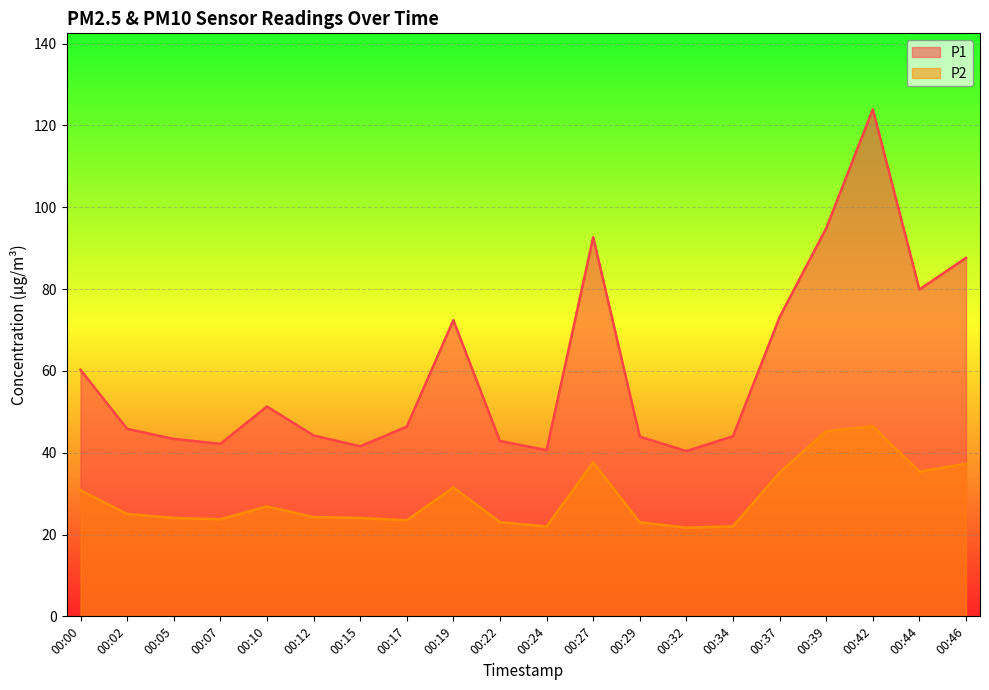

Does the chart display data point markers on the line(s)?

No